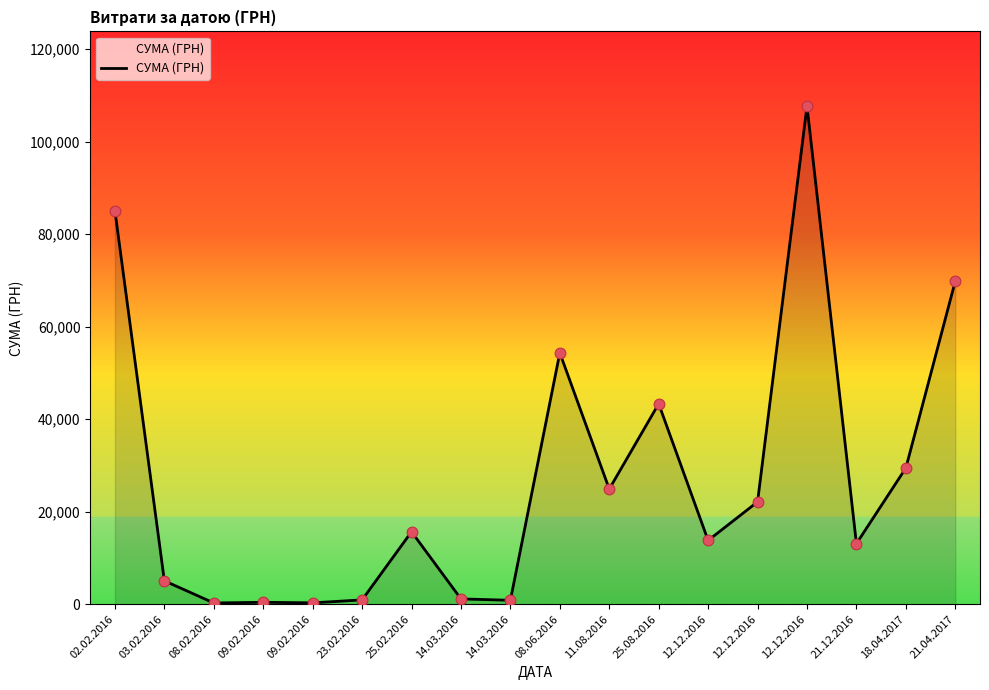

Between 14.03.2016 and 09.02.2016, which is larger?

14.03.2016